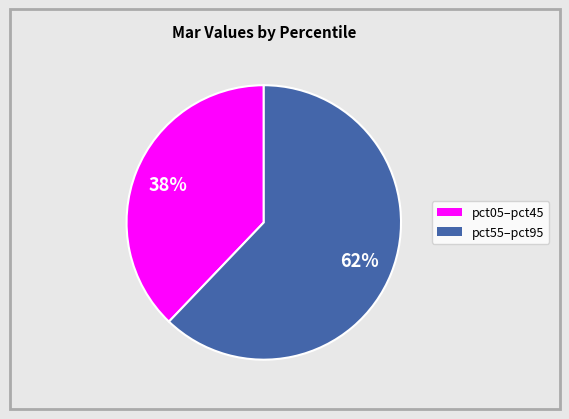

To the nearest percent, what is the average slice percentage?

50%